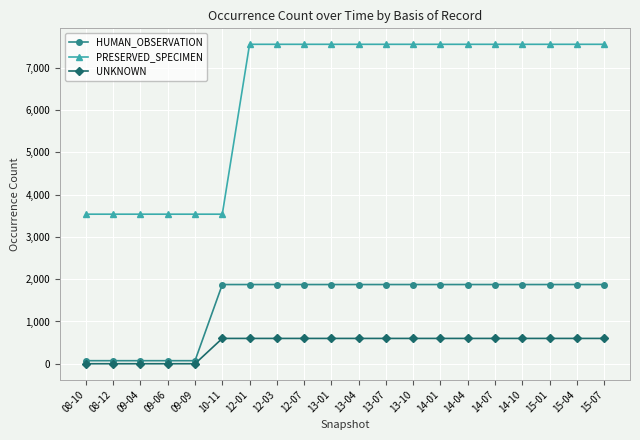

What is the label of the 14th point from the right?

12-01